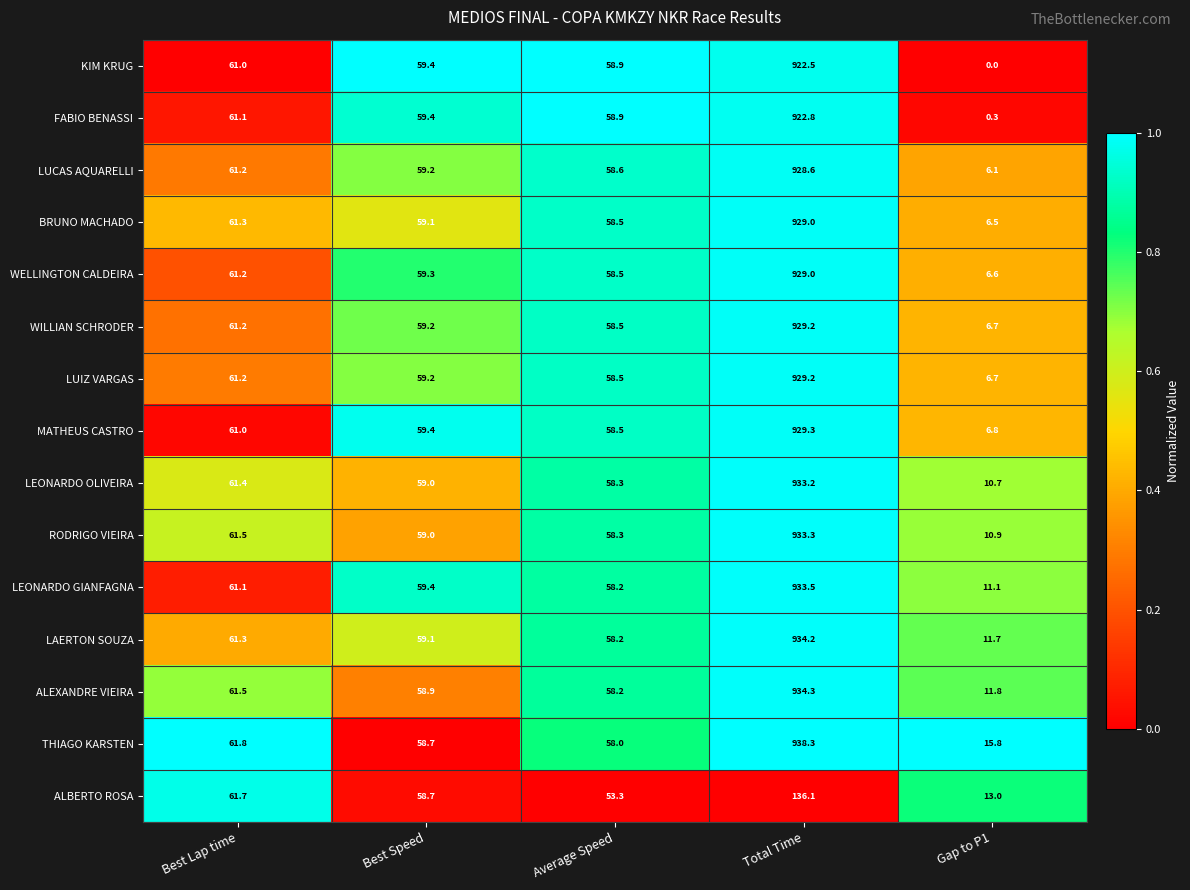

What is the sum of all WELLINGTON CALDEIRA values?

1114.6